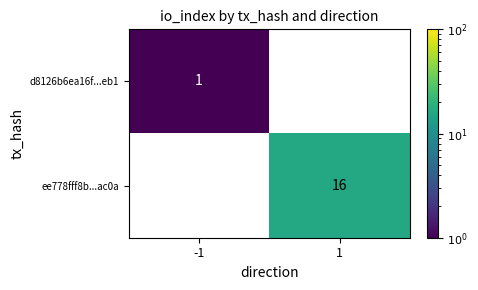

Is the value of d8126b6ea16f...eb1 at -1 greater than the value of ee778fff8b...ac0a at 1?

No